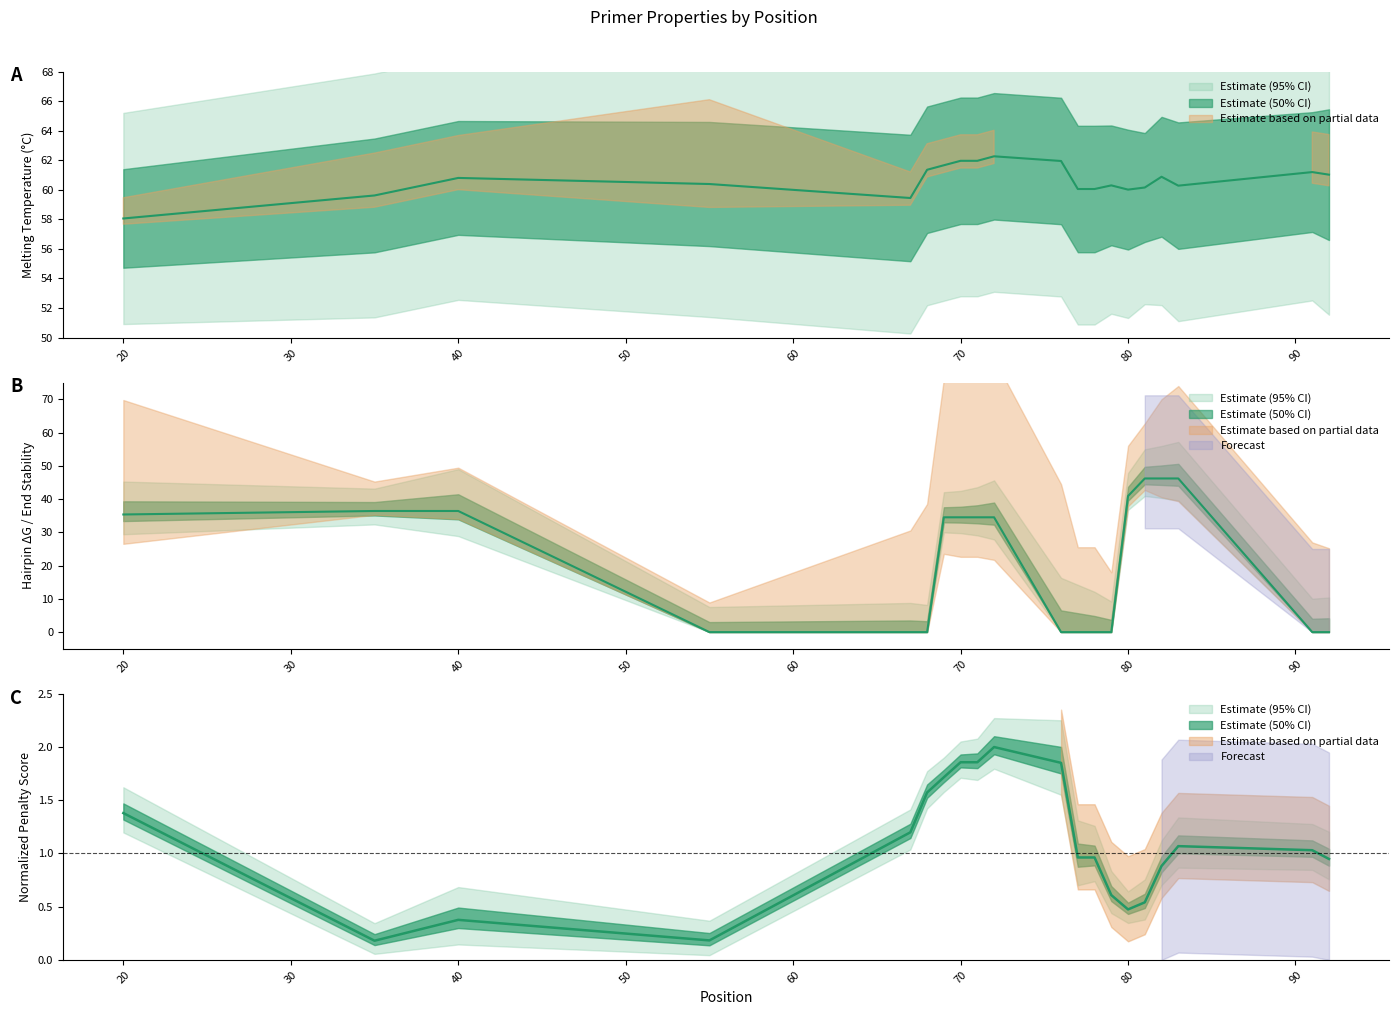

At which category is the sum across all series the highest?

82